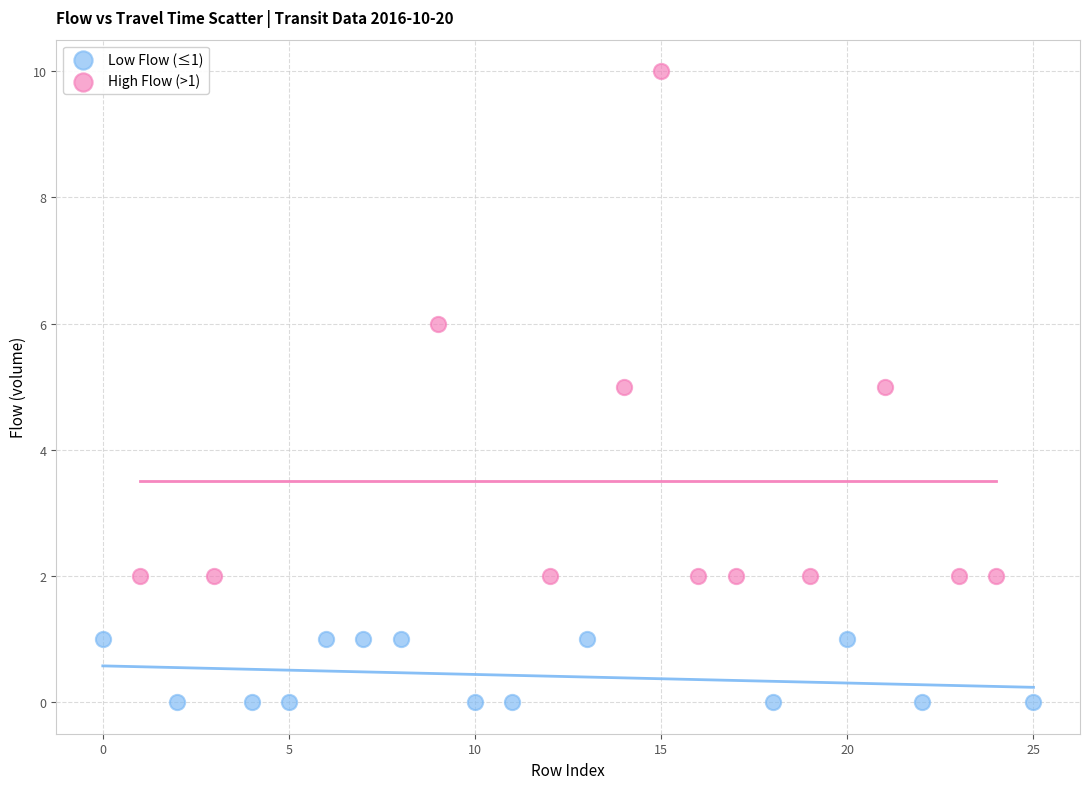

Which series has the widest spread of Y values?

High Flow (>1)